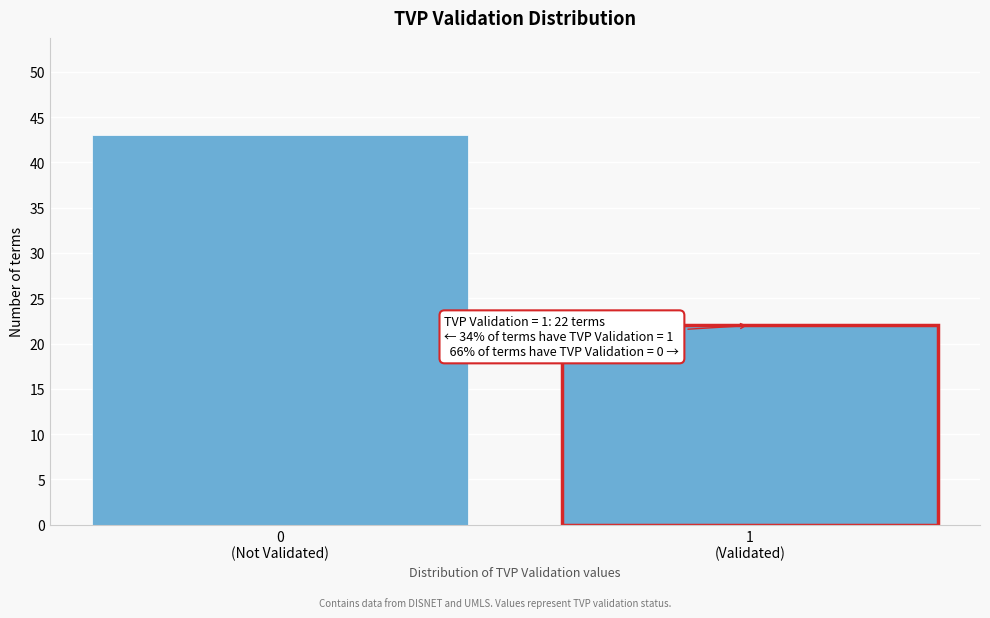

Reading left to right, transcribe all the data shown in this chart.

43	22